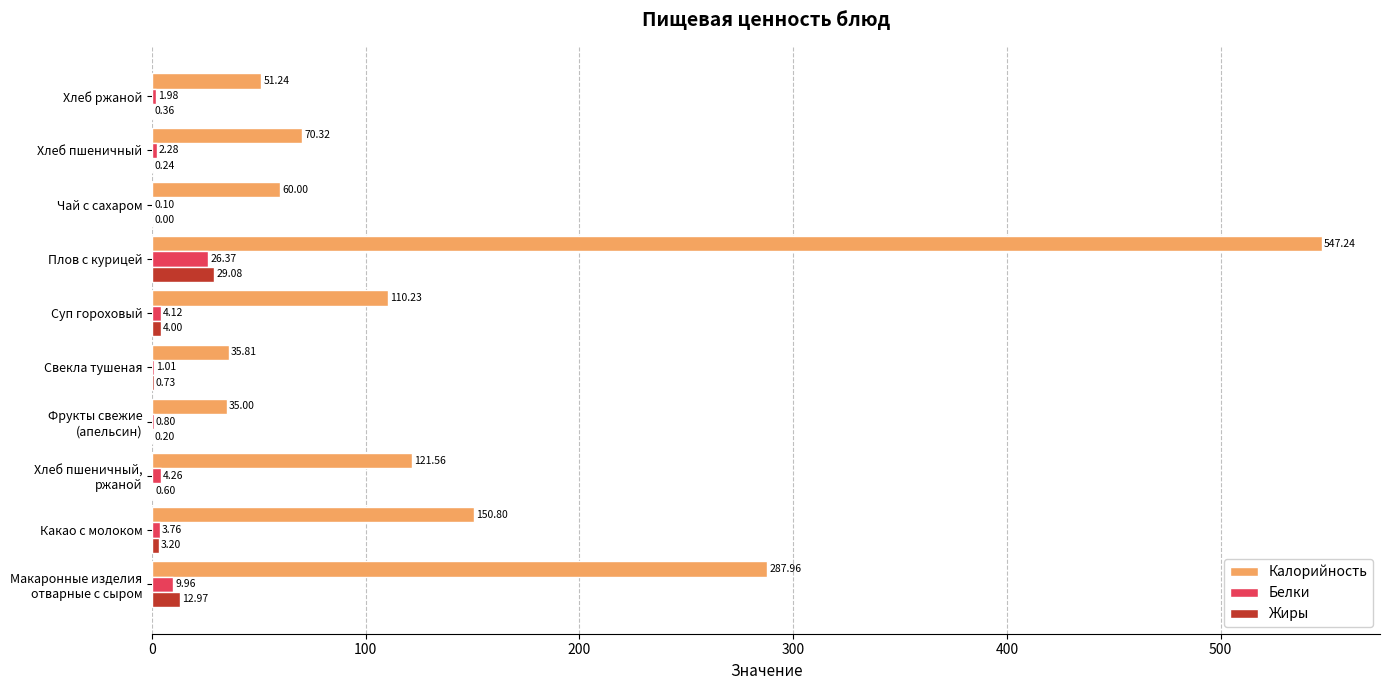

Which label corresponds to the largest value in the chart?

Плов с курицей